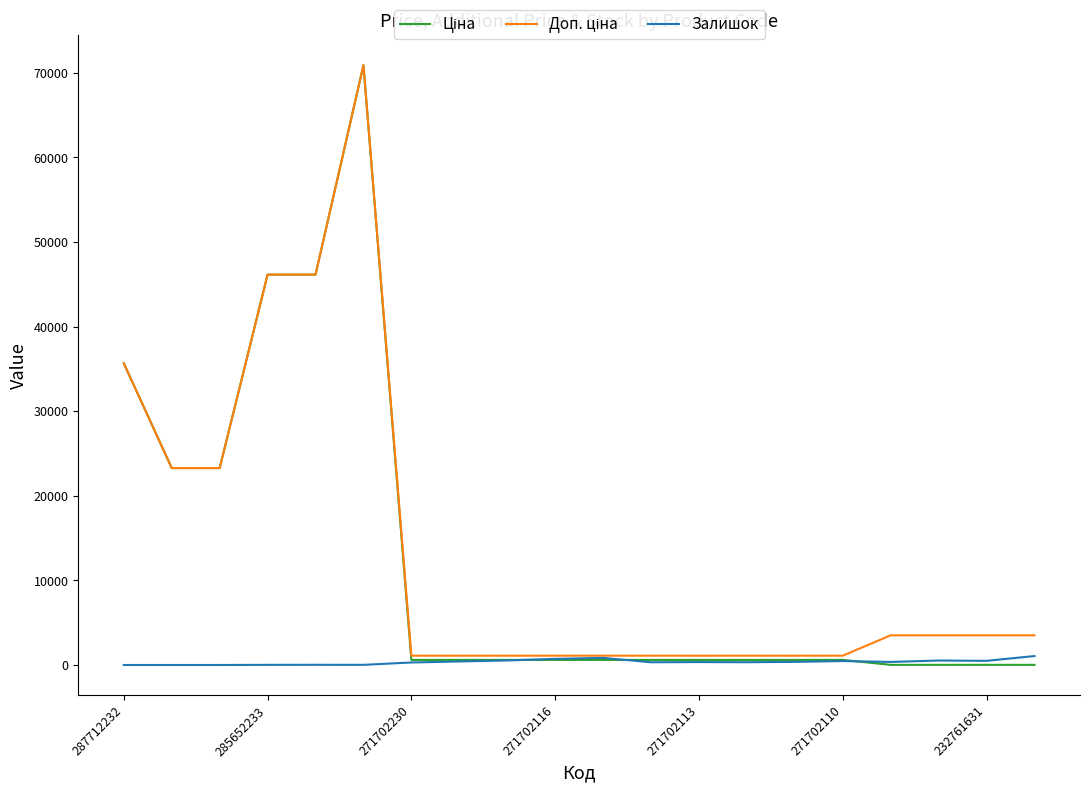

What is the maximum value shown in the chart?

70906.0